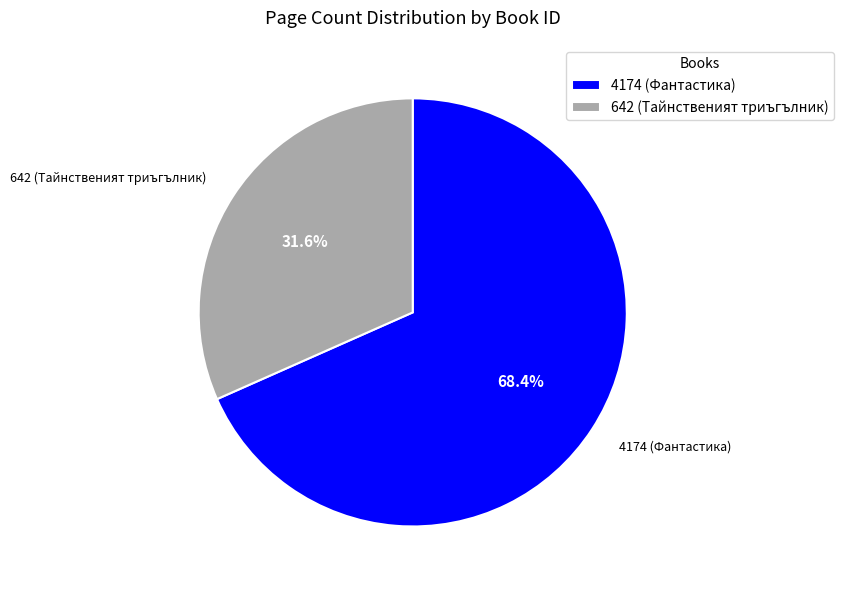

The 642 (Тайнственият триъгълник) slice represents 32% of the pie. True or false?

True